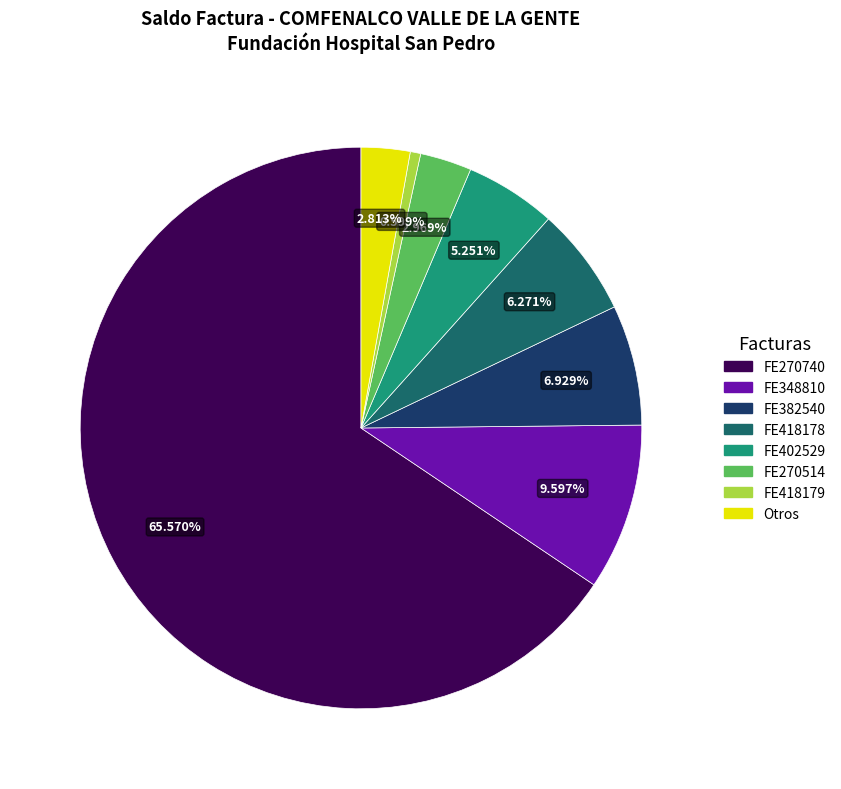

Which category accounts for the majority?

FE270740